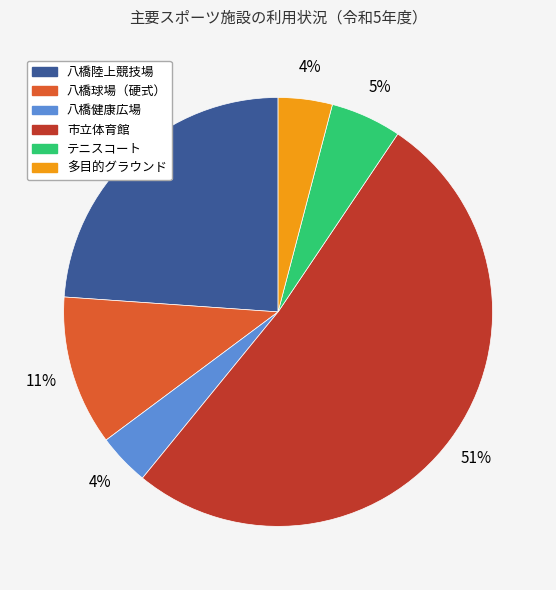

Which category has the biggest portion of the pie?

市立体育館